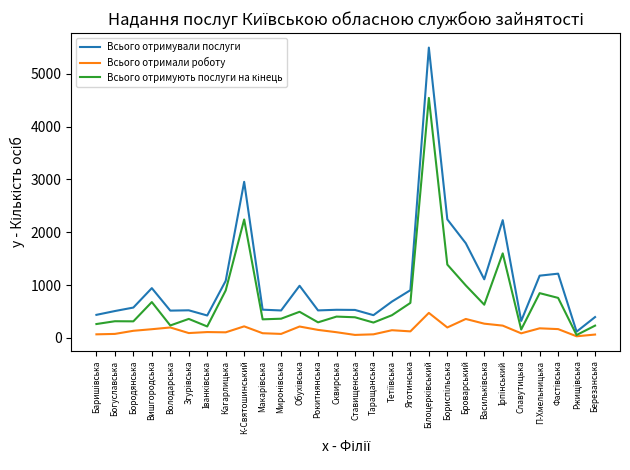

Is it true that Всього отримували послуги equals 941 at Вишгородська?

True